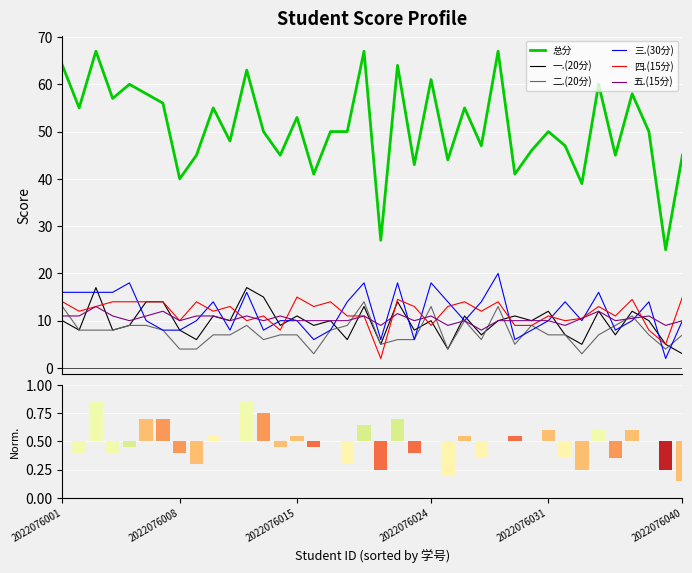

List the series in order of their peak value, highest first.

总分, 三.(30分), 一.(20分), 四.(15分), 二.(20分), 五.(15分)